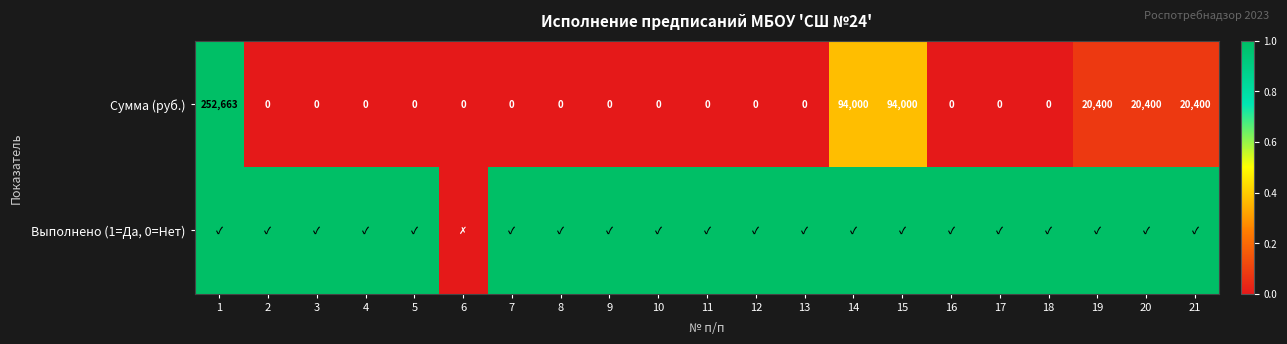

What is the sum of all Сумма (руб.) values?

501863